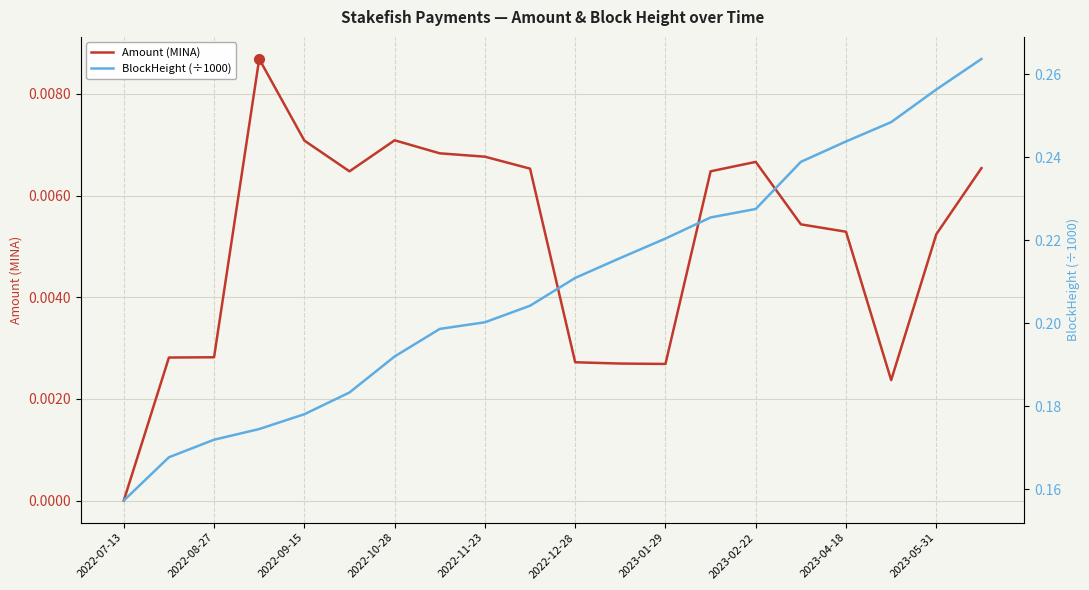

What is the greatest value displayed?

0.3